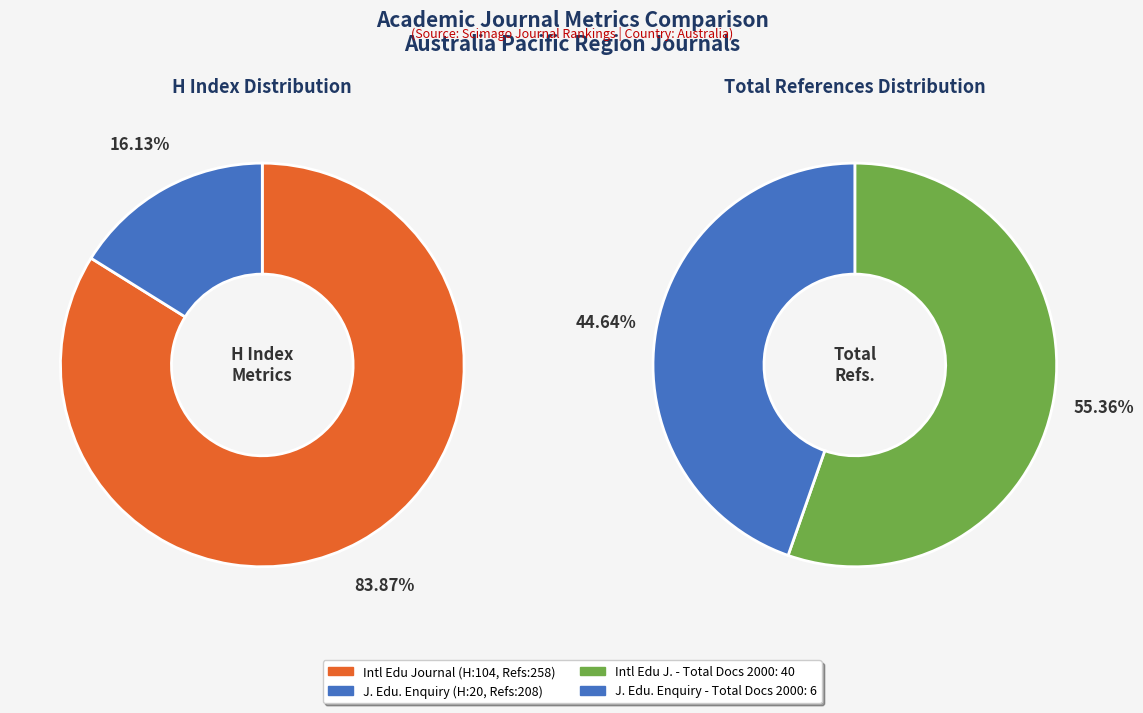

Which category has the biggest portion of the pie?

International Education Journal